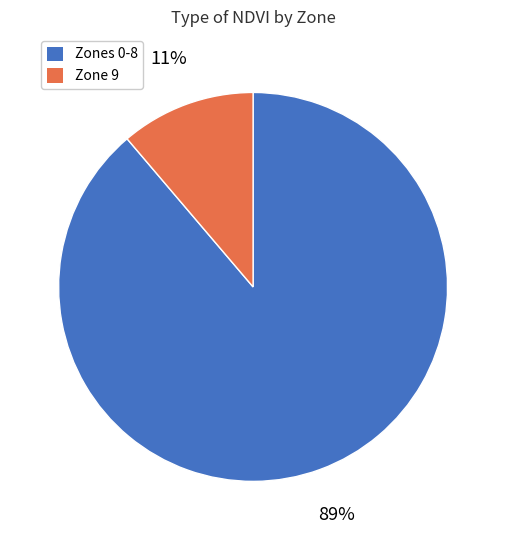

Is there a majority slice in this chart?

Yes